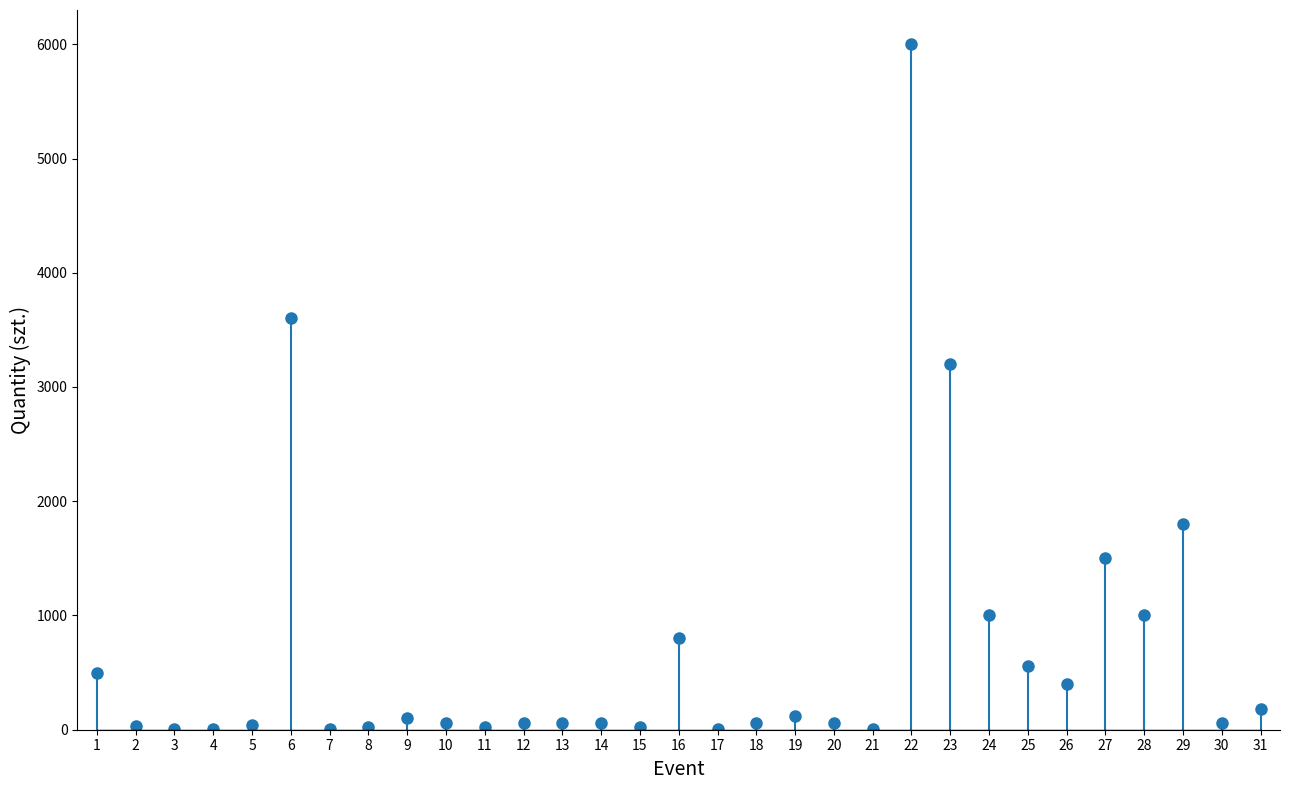

What is the maximum value shown in the chart?

6000